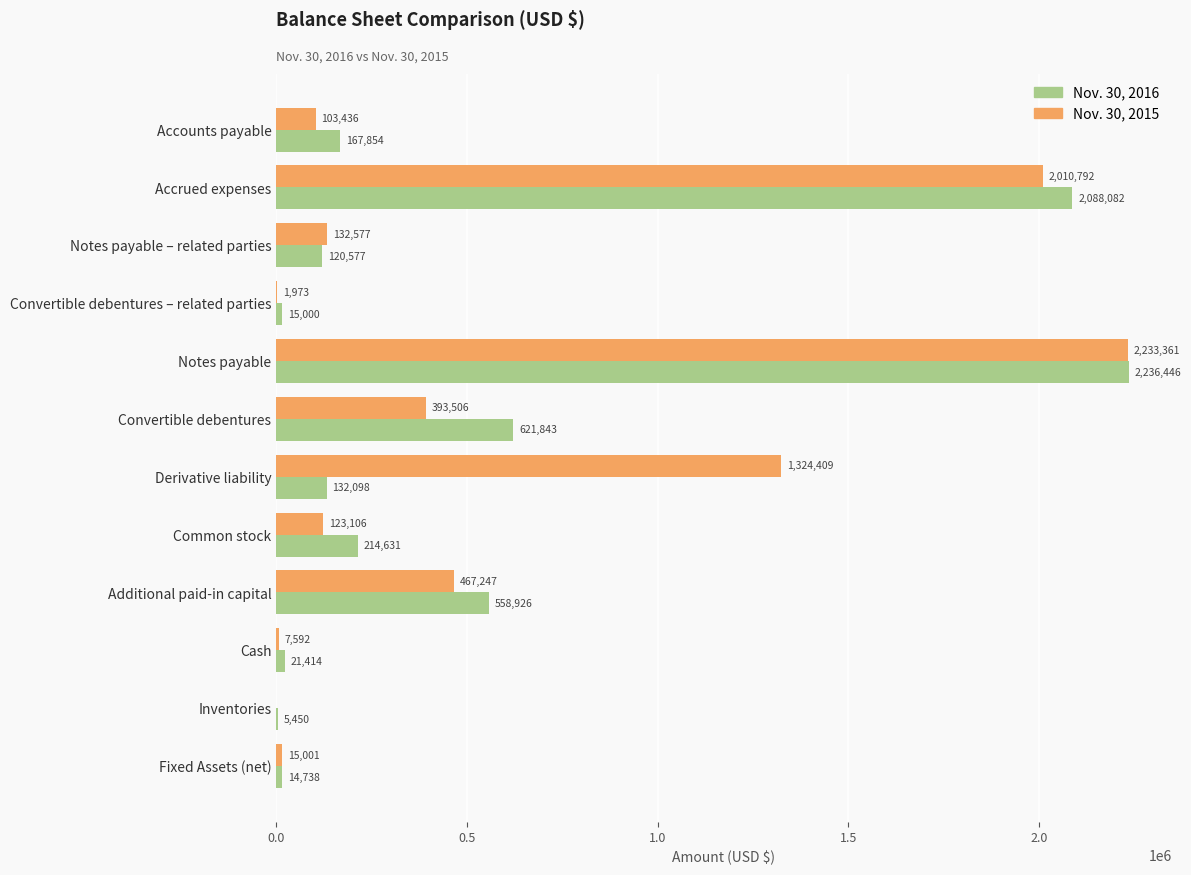

True or false: Nov. 30, 2016 has a value of 2088082 at Accrued expenses.

True